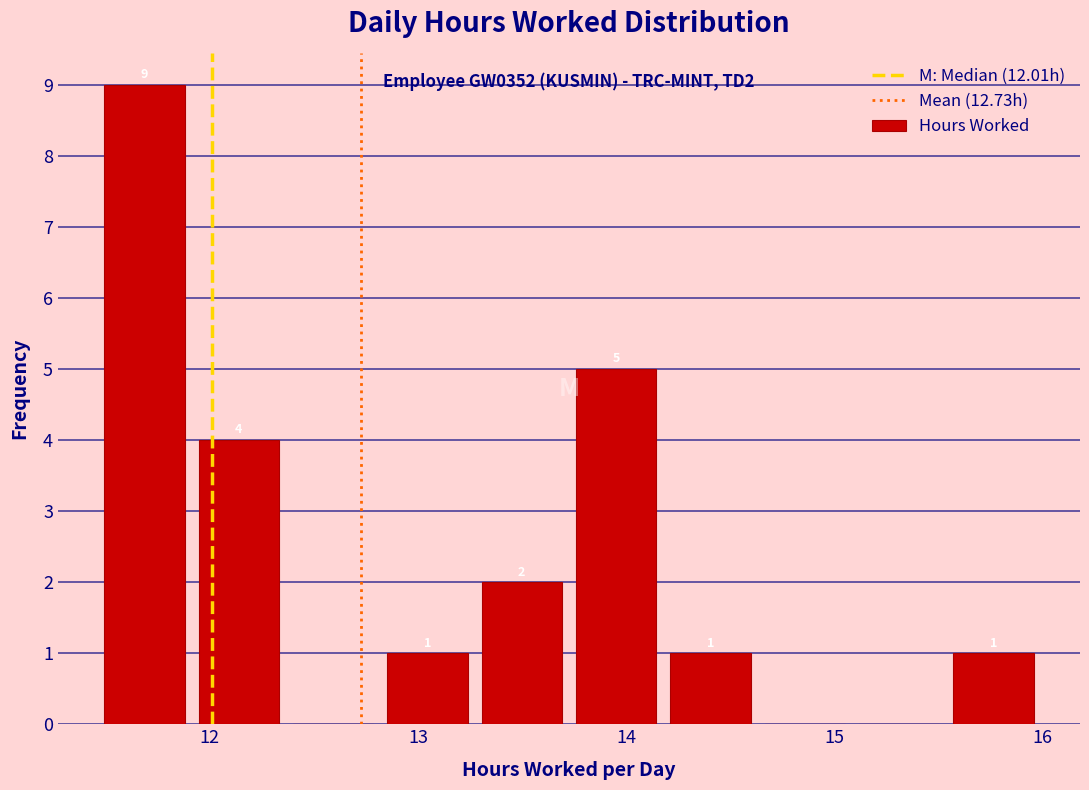

Which range on the x-axis has the tallest bar?

11.5 to 11.9